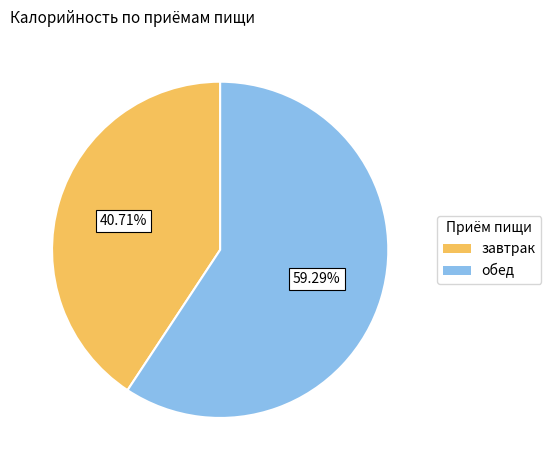

The завтрак slice represents 30% of the pie. True or false?

False